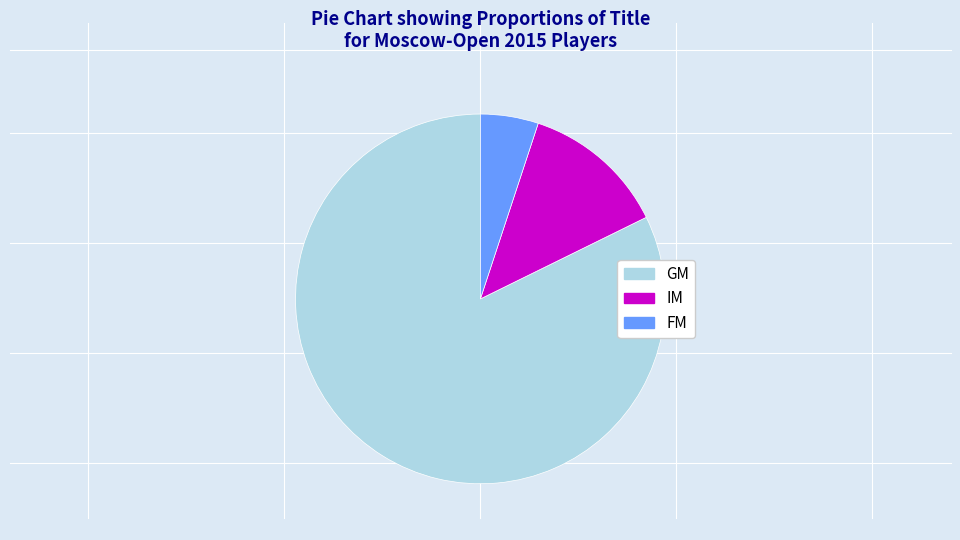

How many slices are in this pie chart?

3